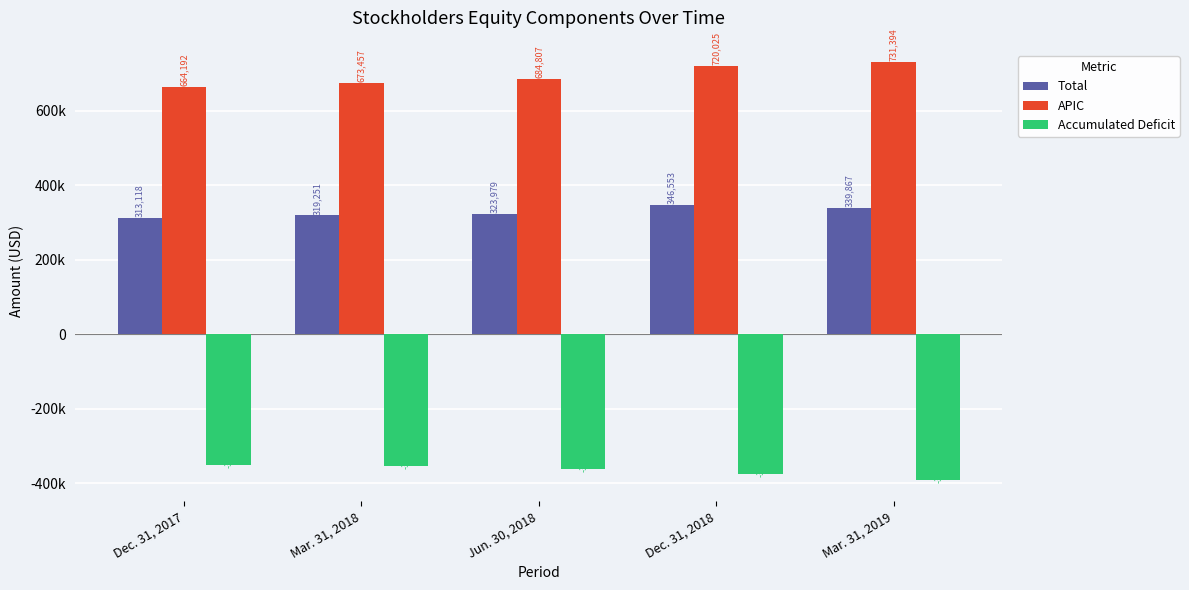

List the series in order of their peak value, highest first.

APIC, Total, Accumulated Deficit